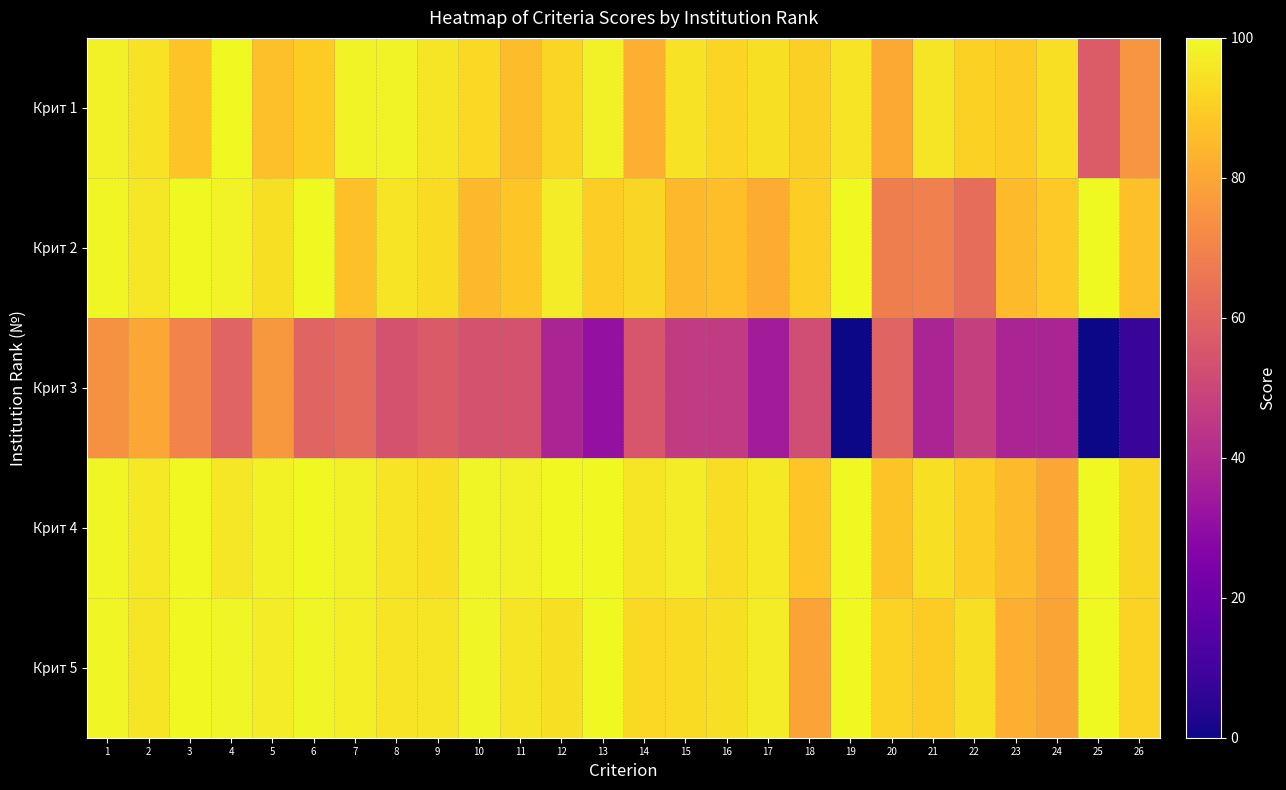

Between 8 and 10, which is larger?

8